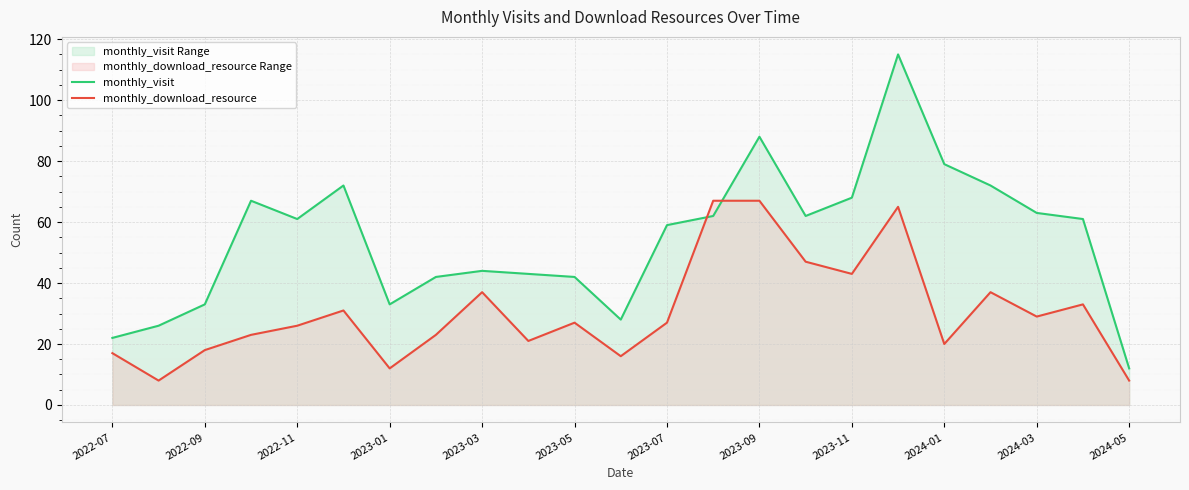

The monthly_download_resource series shows 117 at 13. True or false?

False